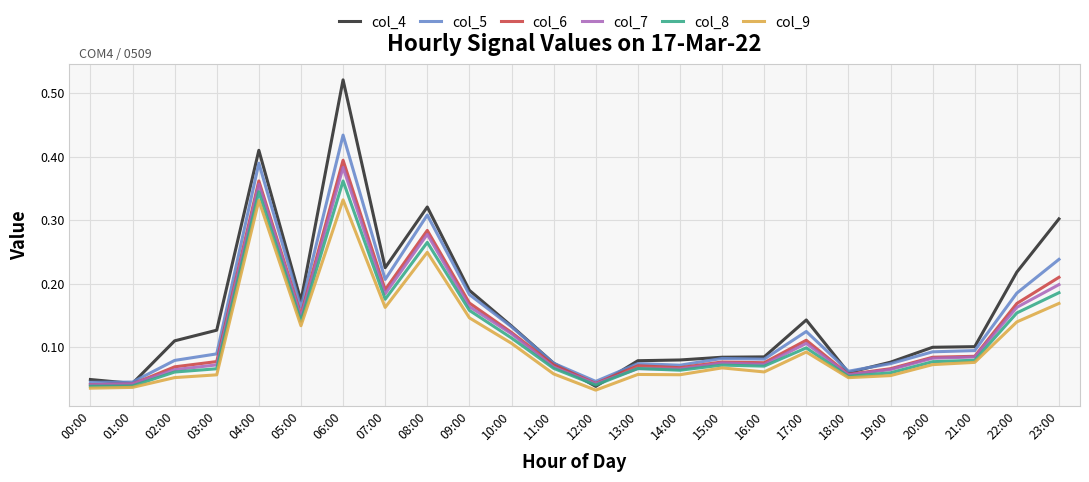

At which category does the chart reach its peak across all series?

06:00